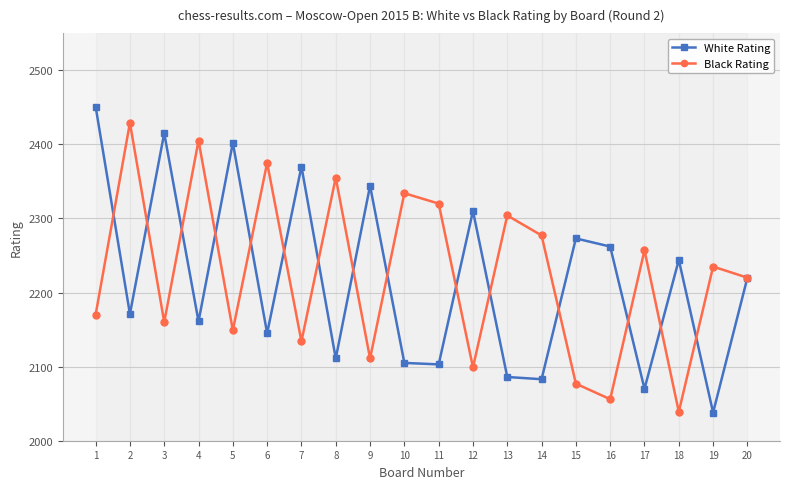

Does the chart have visible grid lines?

Yes